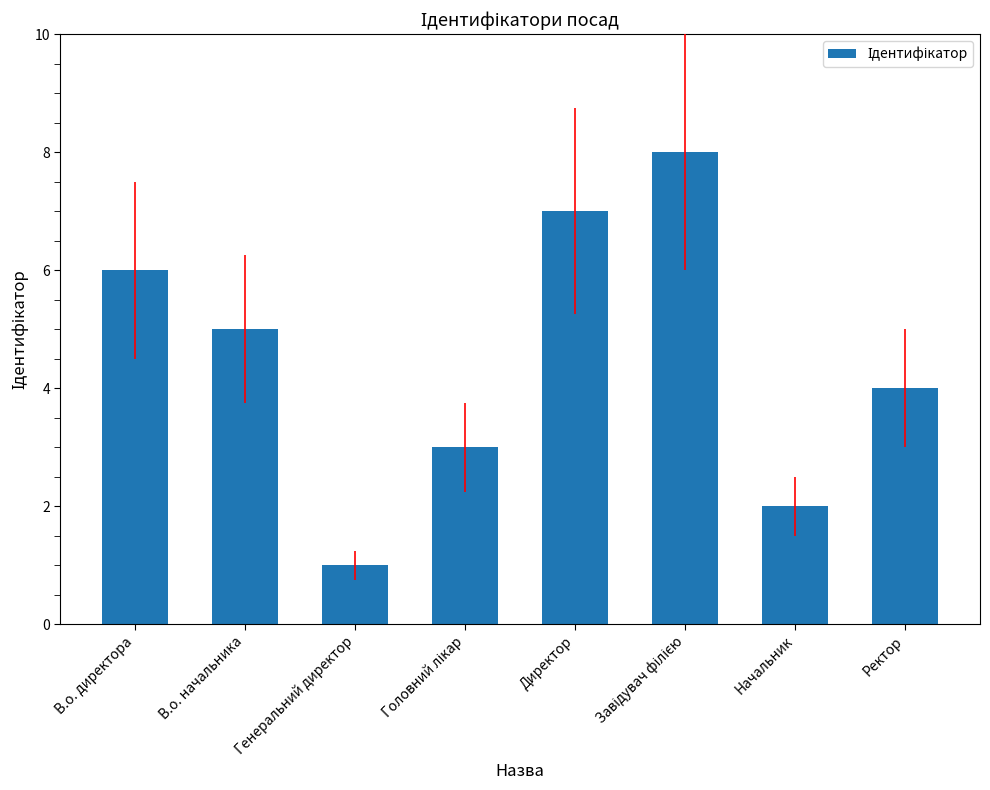

What is the maximum value shown in the chart?

8